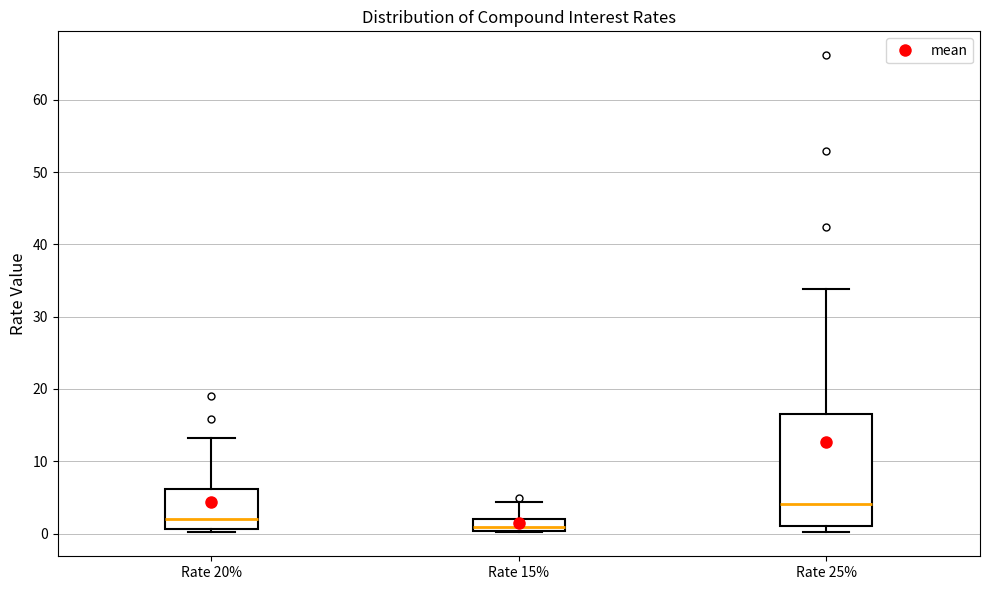

Reading left to right, read every box against the y-axis: the position of its median line, the range the box covers, and the ends of its whiskers. The values are not printed on the chart, so give them approximately, as read against the axis.

Rate 20%: median 2, box 1 to 6, whiskers 0 to 13
Rate 15%: median 1, box 0 to 2, whiskers 0 to 4
Rate 25%: median 4, box 1 to 16, whiskers 0 to 34